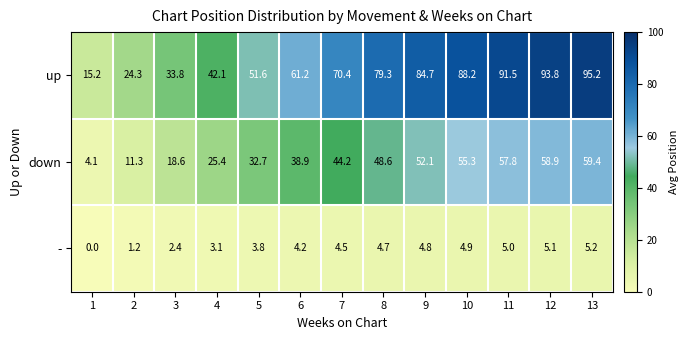

Rank the series at 13 from highest to lowest value.

up, down, -